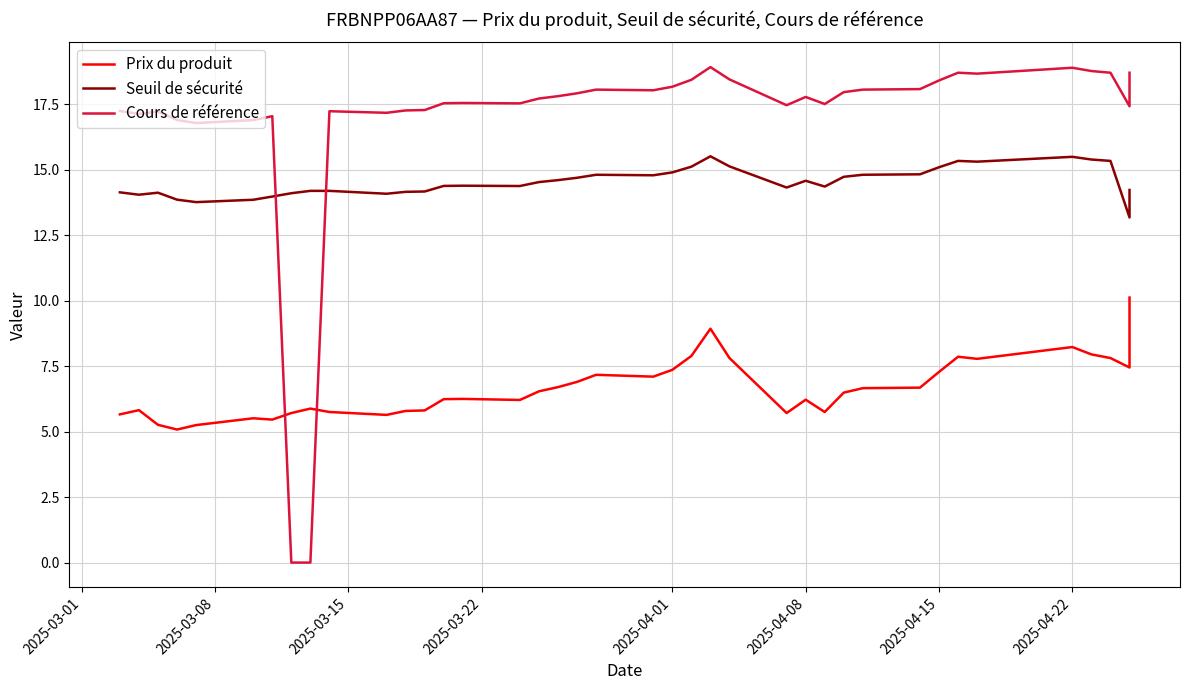

What is the minimum value for Prix du produit?

5.1